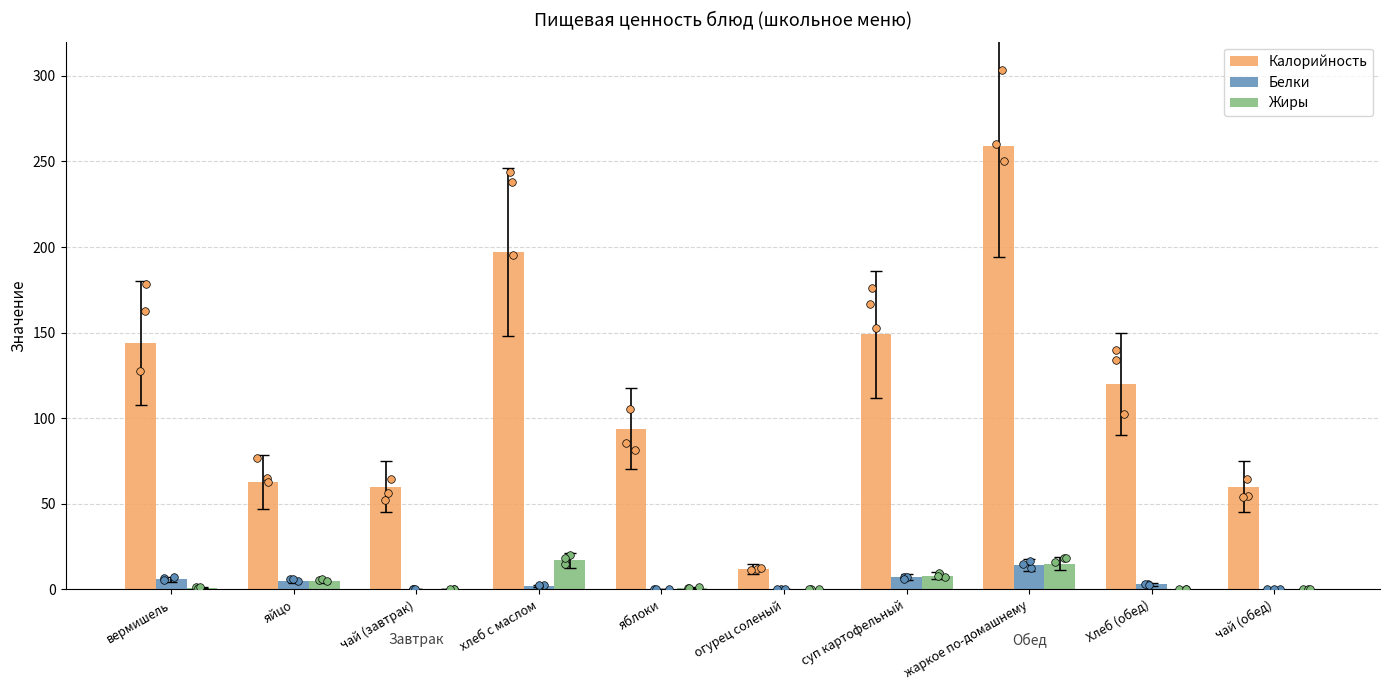

Is the value of Белки at огурец соленый greater than the value of Жиры at чай (обед)?

No